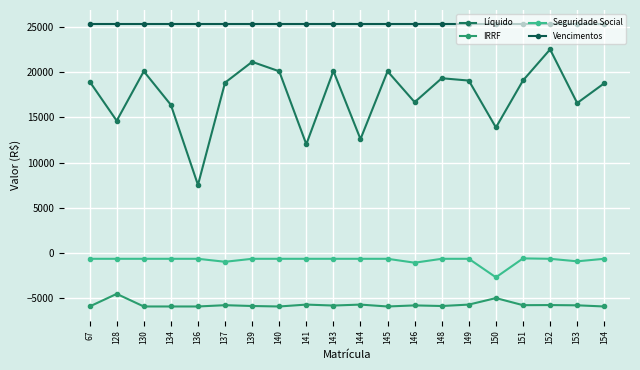

Is it true that IRRF equals -8658.7 at 130?

False